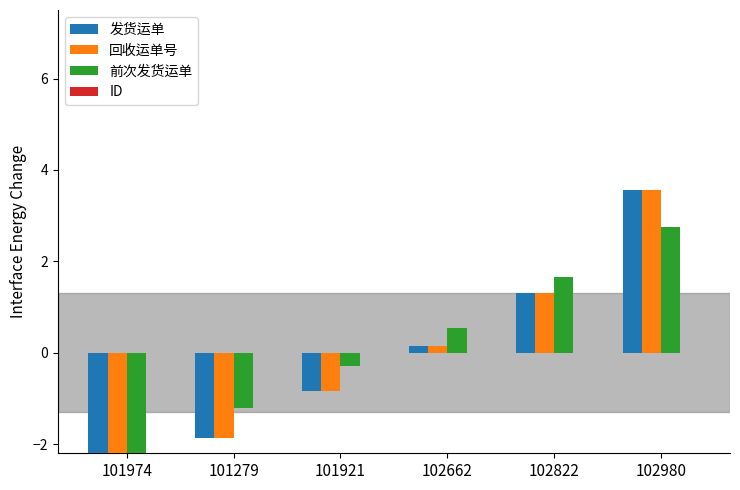

At which label does 回收运单号 first exceed 0?

102662